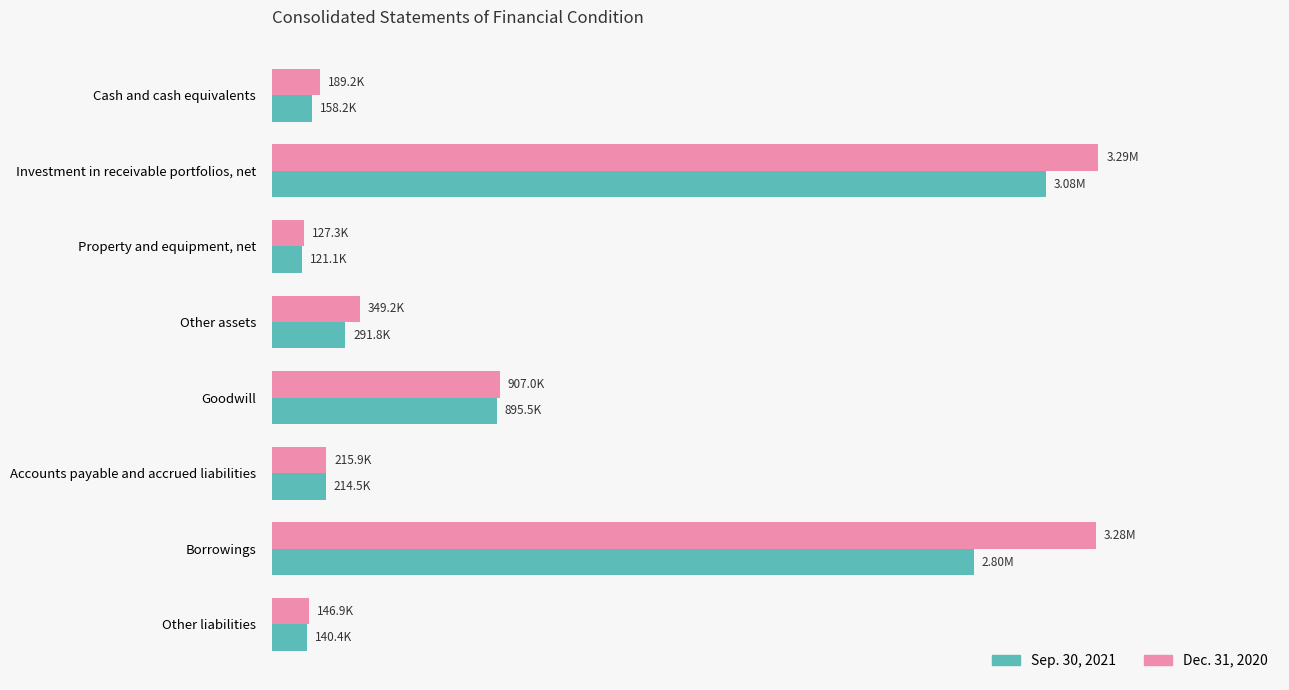

Where is Dec. 31, 2020 nearest to the value 1709607?

Goodwill